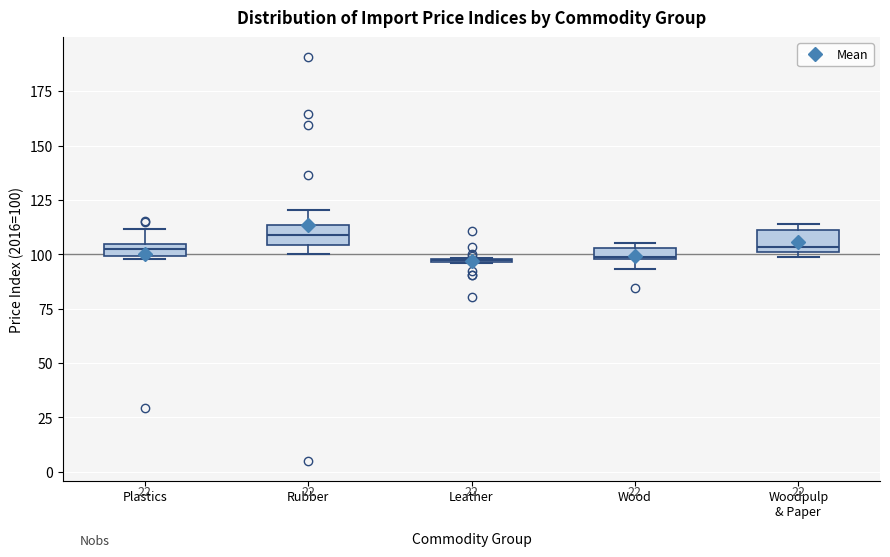

Where is the lower edge of the box for Wood on the y-axis? The values are not printed on the chart, so give them approximately, as read against the axis.

100